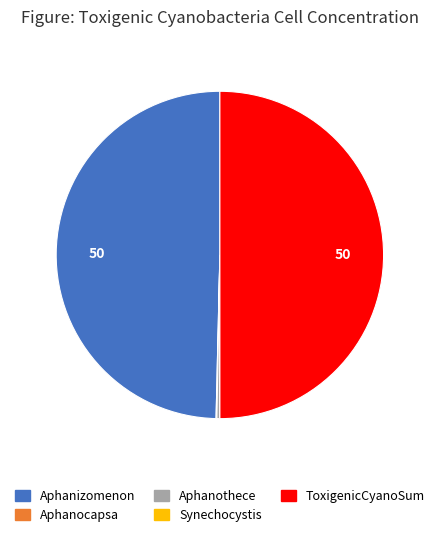

The ToxigenicCyanoSum slice represents 50% of the pie. True or false?

True